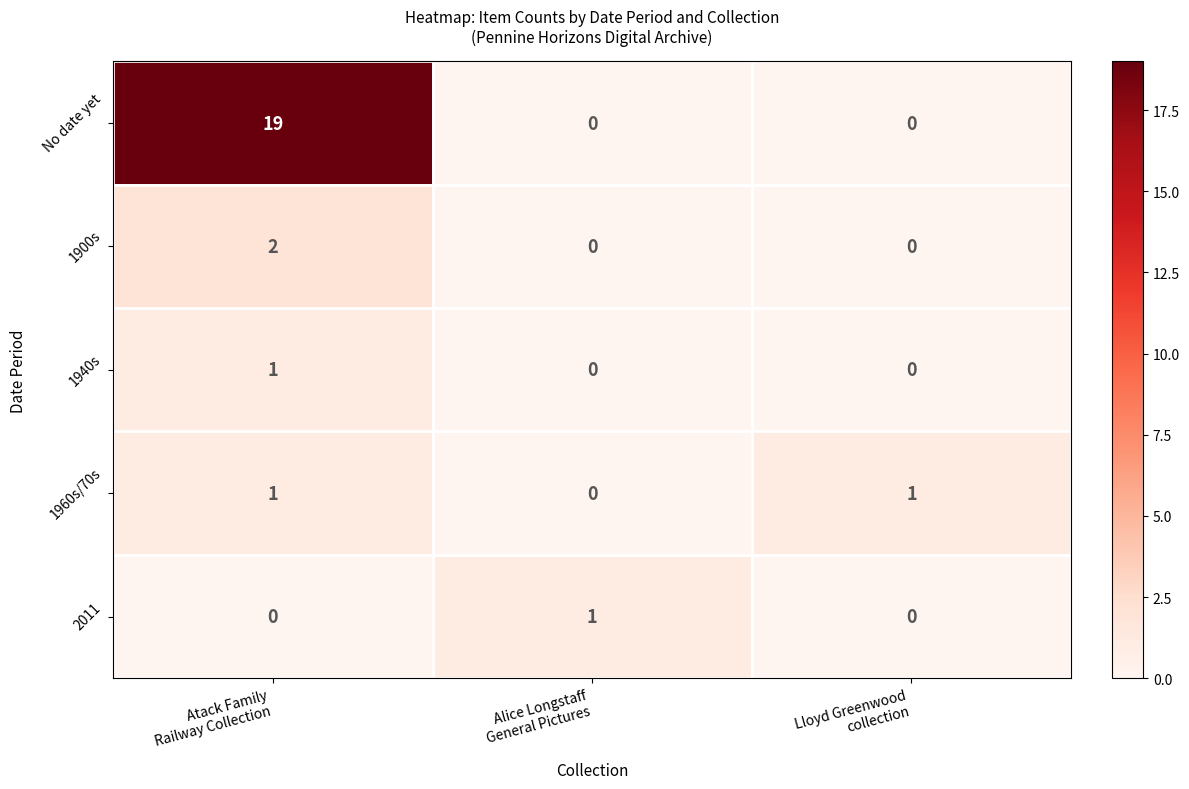

Which series has the widest spread of values?

No date yet